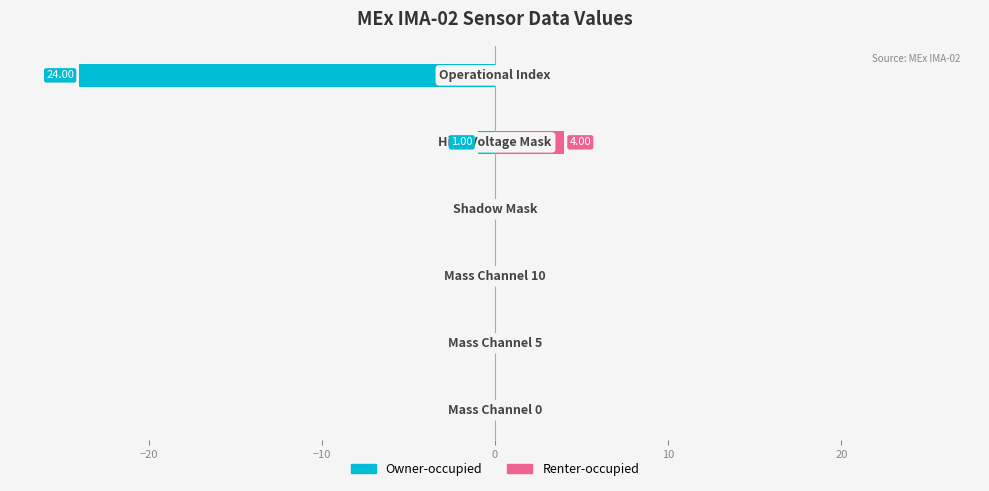

The Renter-occupied series shows -2 at −10. True or false?

False